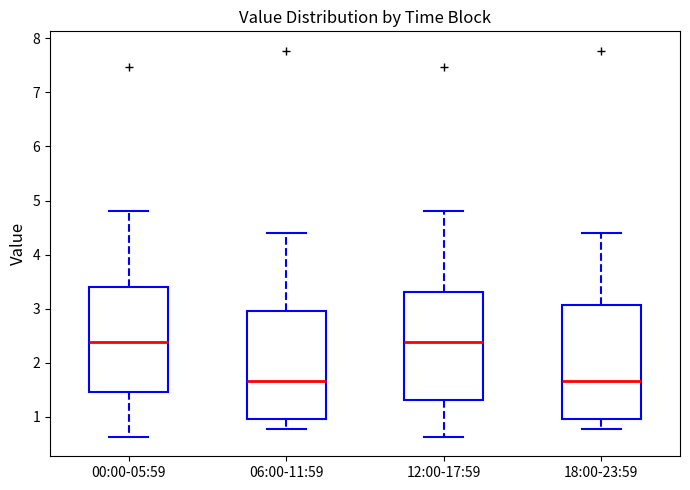

Reading left to right, transcribe this box plot: for each box, give where its median line is, the range the box spans, and where its two whiskers end, as read against the y-axis. The values are not printed on the chart, so give them approximately, as read against the axis.

00:00-05:59: median 2.4, box 1.5 to 3.4, whiskers 0.6 to 4.8
06:00-11:59: median 1.7, box 1.0 to 3.0, whiskers 0.8 to 4.4
12:00-17:59: median 2.4, box 1.3 to 3.3, whiskers 0.6 to 4.8
18:00-23:59: median 1.7, box 1.0 to 3.1, whiskers 0.8 to 4.4